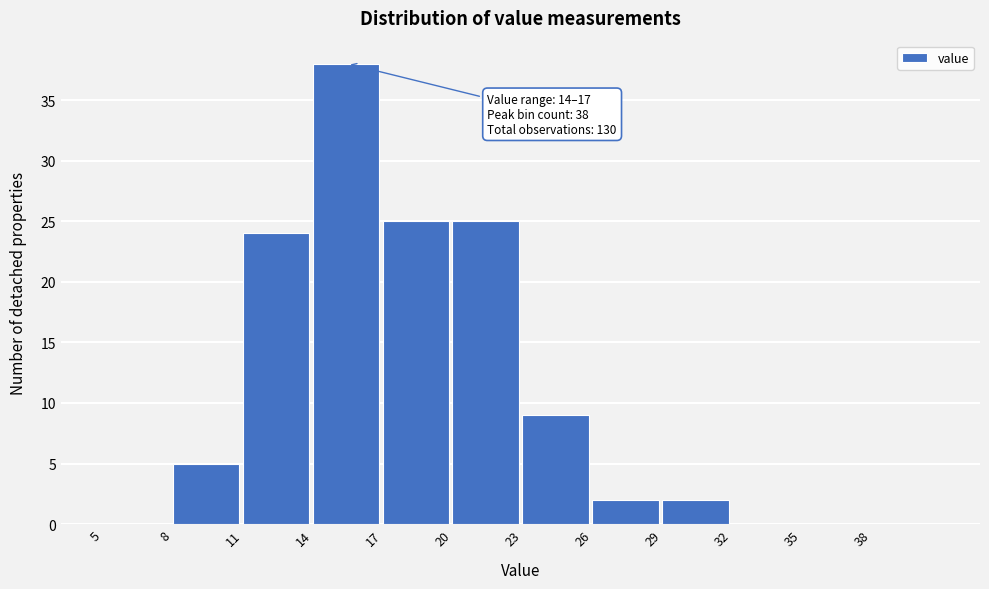

Which range on the x-axis has the tallest bar?

14 to 17